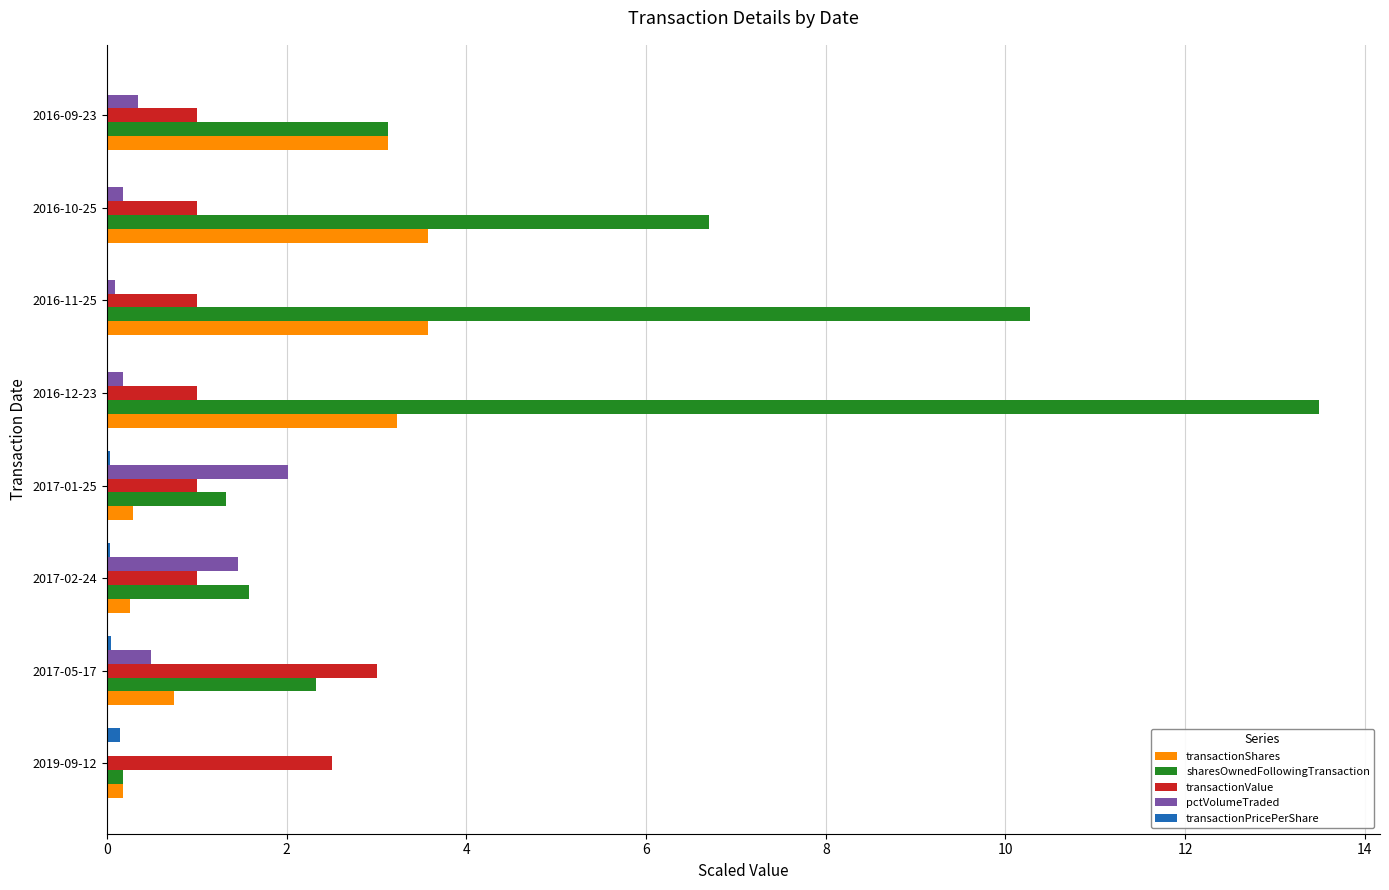

What is the sum of all transactionValue values?

11.5